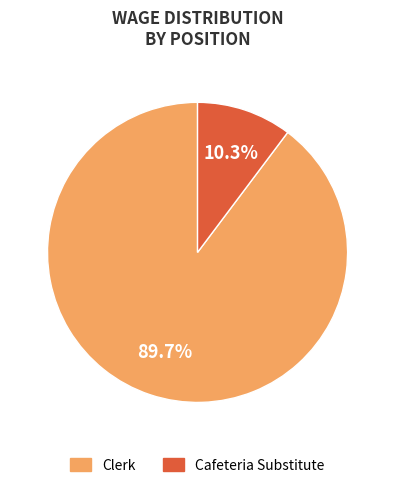

Which category has the smallest portion of the pie?

Cafeteria Substitute